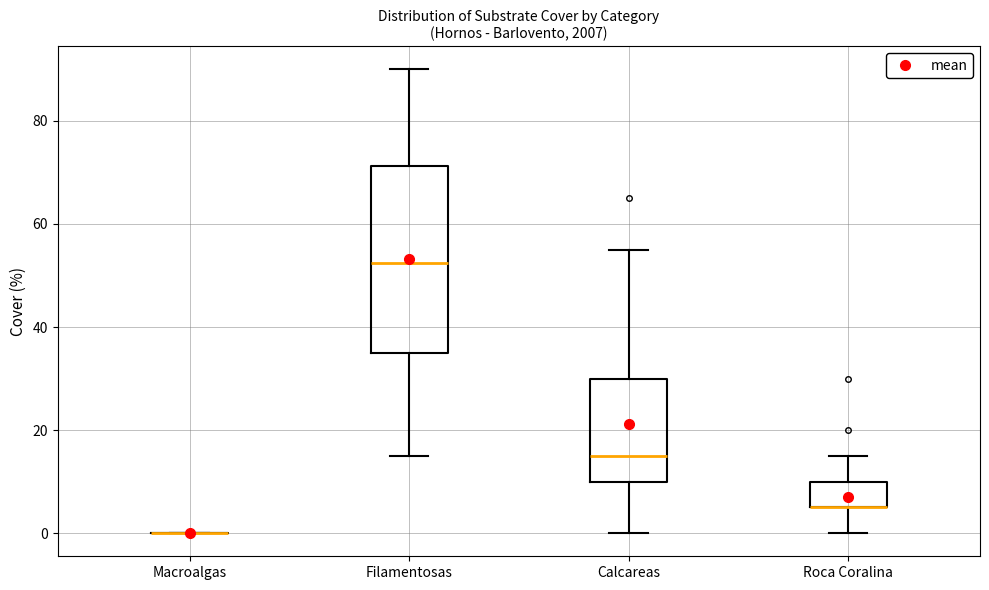

Where does the lower whisker of the box for Filamentosas end on the y-axis? The values are not printed on the chart, so give them approximately, as read against the axis.

16